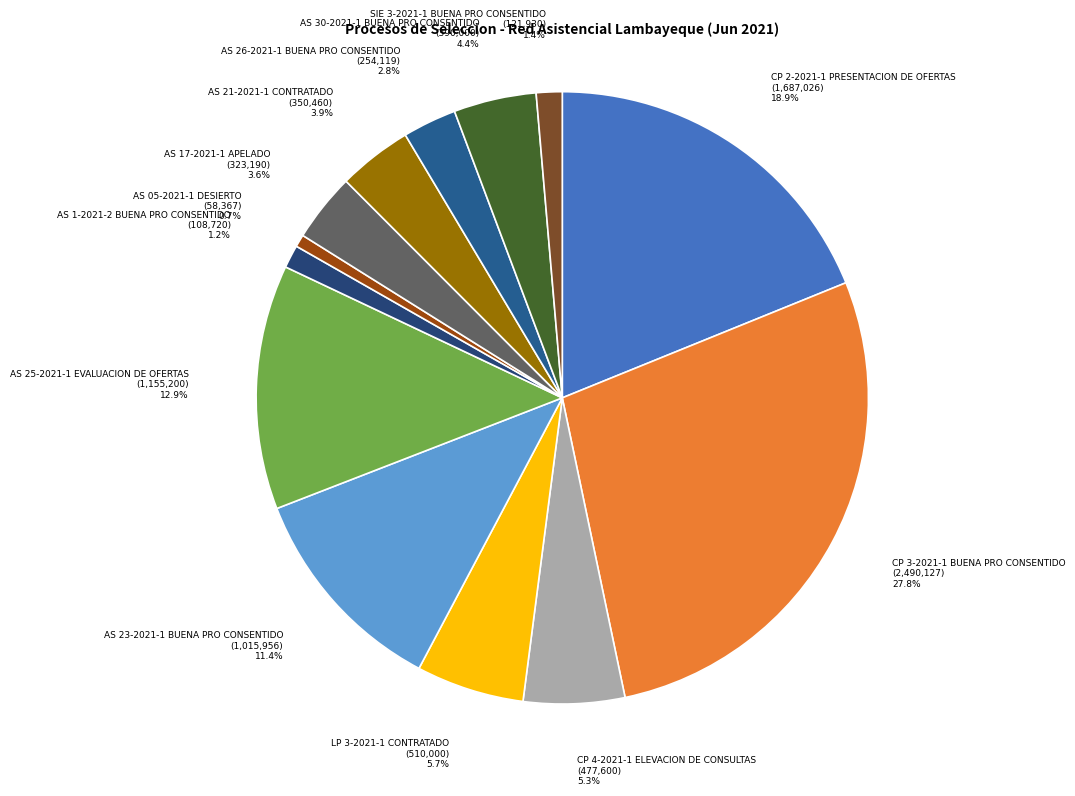

Is there a majority slice in this chart?

No